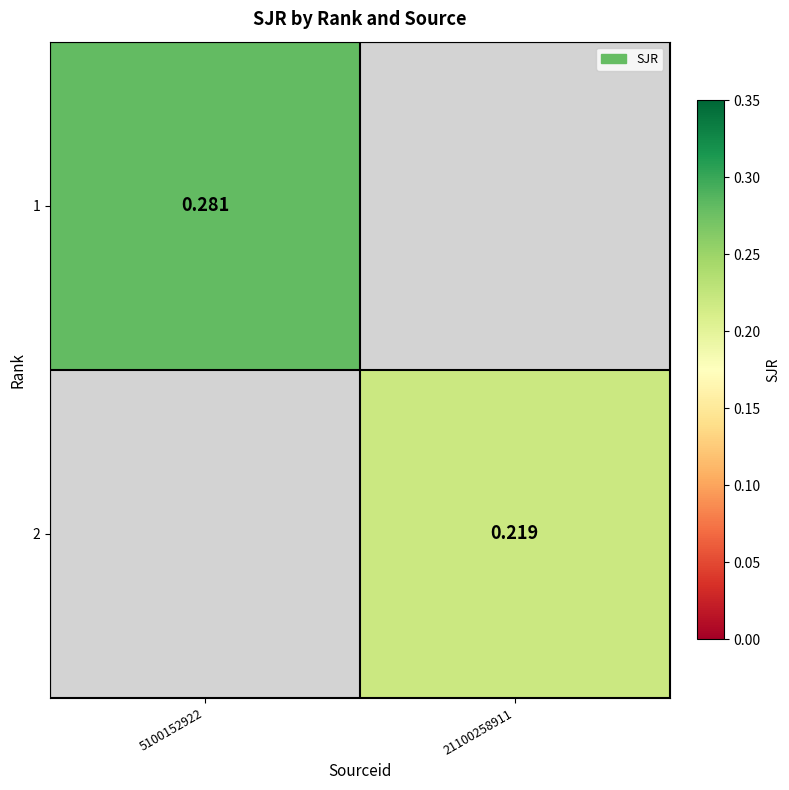

Which category has the highest value in the 1 series?

5100152922